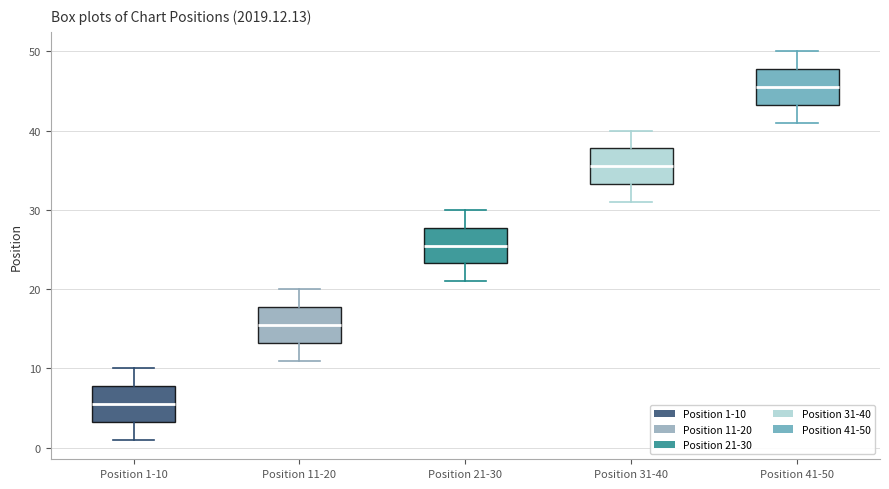

Reading left to right, read every box against the y-axis: the position of its median line, the range the box covers, and the ends of its whiskers. The values are not printed on the chart, so give them approximately, as read against the axis.

Position 1-10: median 6, box 3 to 8, whiskers 1 to 10
Position 11-20: median 16, box 13 to 18, whiskers 11 to 20
Position 21-30: median 26, box 23 to 28, whiskers 21 to 30
Position 31-40: median 36, box 33 to 38, whiskers 31 to 40
Position 41-50: median 46, box 43 to 48, whiskers 41 to 50